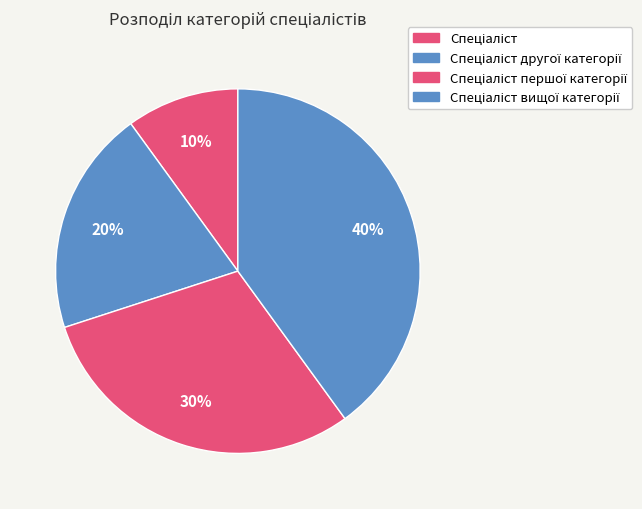

How many slices are in this pie chart?

4